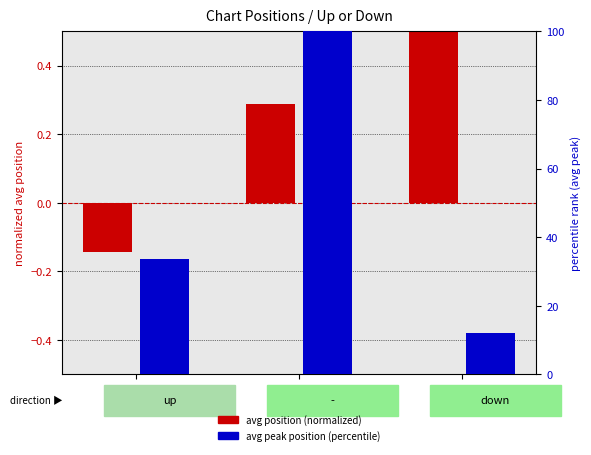

At how many categories does at least one series exceed 11?

3